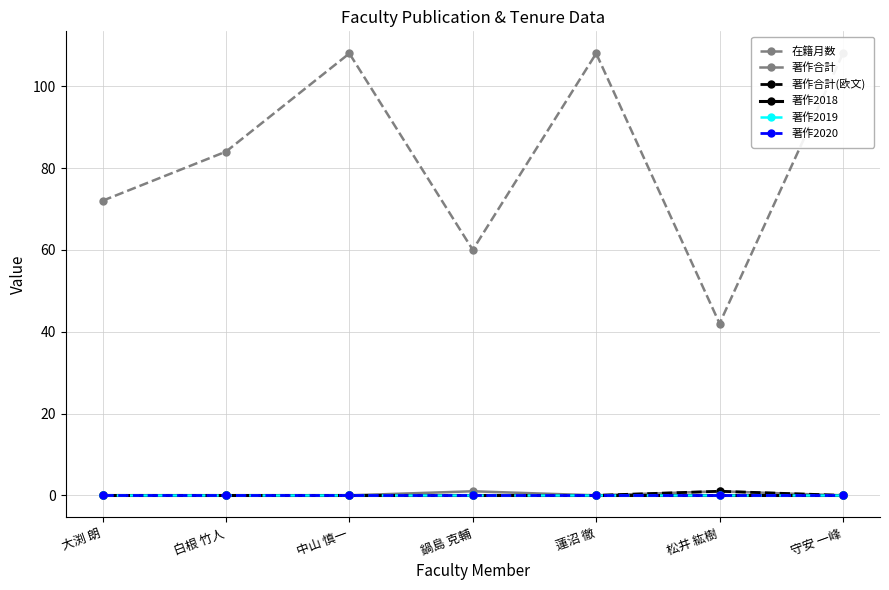

What is the lowest value of the 在籍月数 series?

42